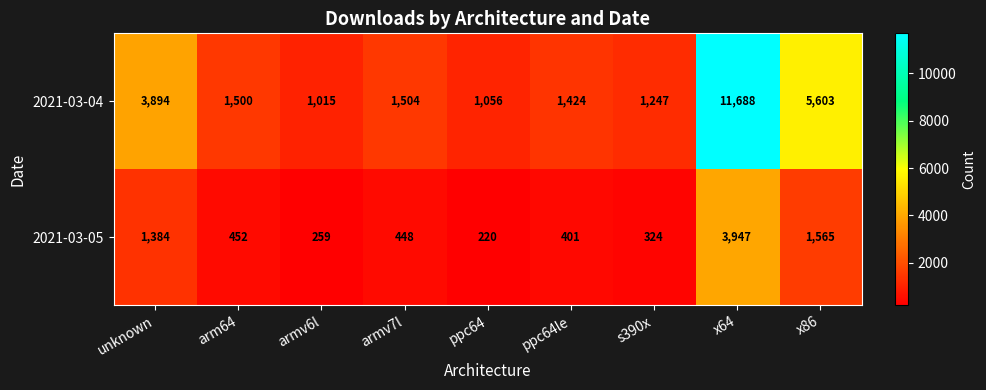

Where is 2021-03-04 nearest to the value 6351?

x86